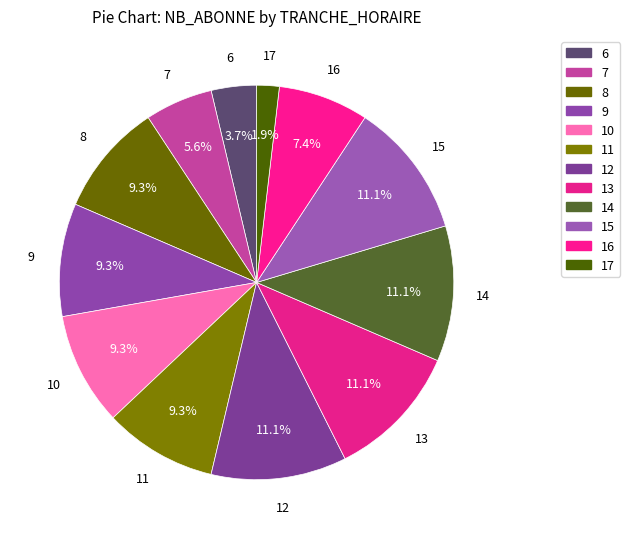

How many segments does this pie chart have?

12